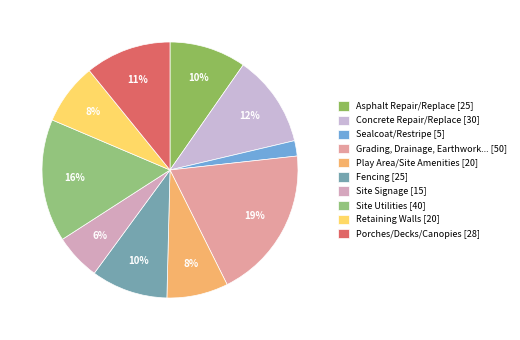

How many segments does this pie chart have?

10